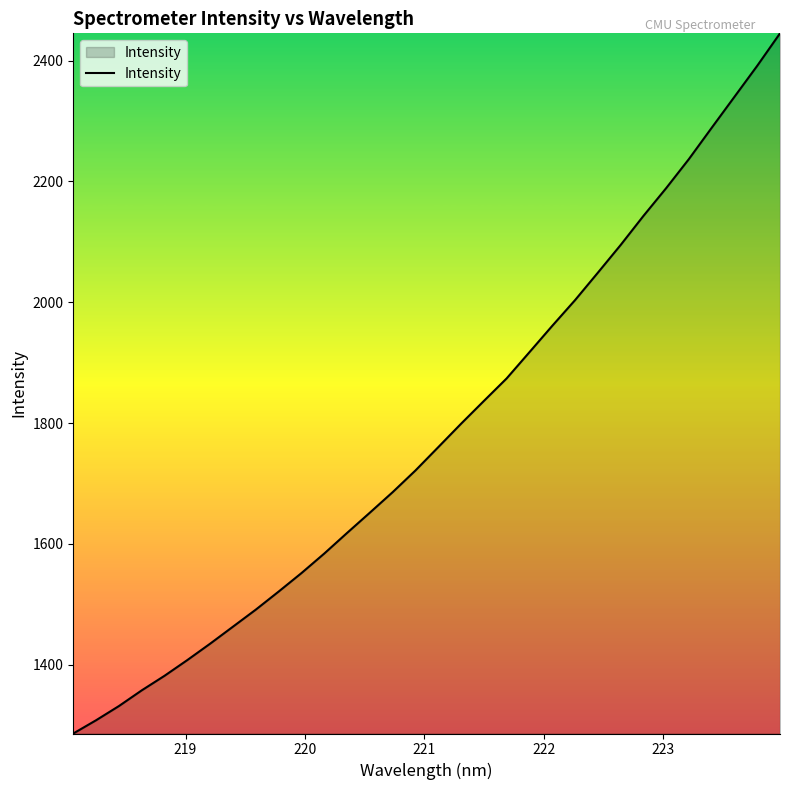

What is the smallest value displayed?

1286.0